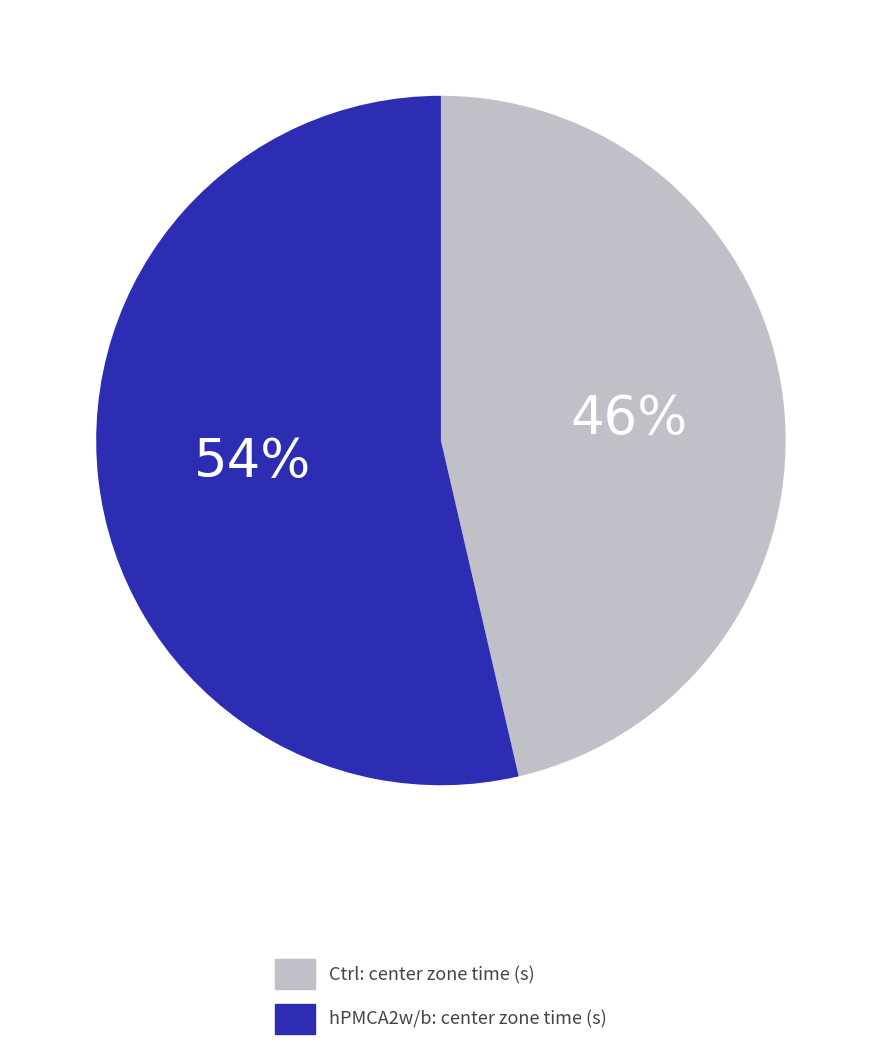

The hPMCA2w/b: center zone time (s) slice represents 67% of the pie. True or false?

False